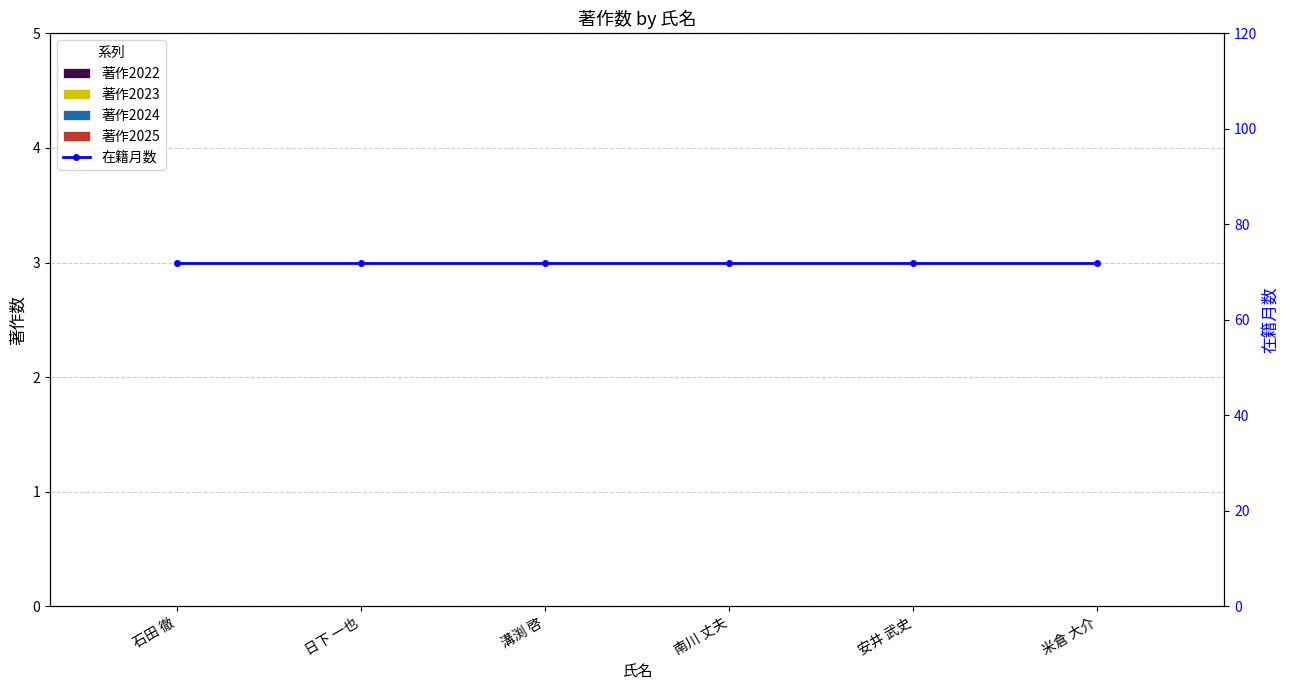

What is the label of the 1st bar from the right?

米倉 大介